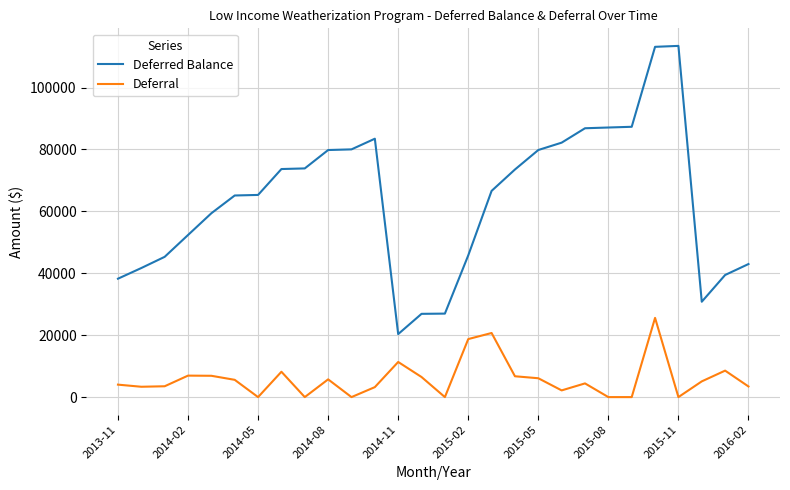

What is the average value of the Deferred Balance series?

63624.4